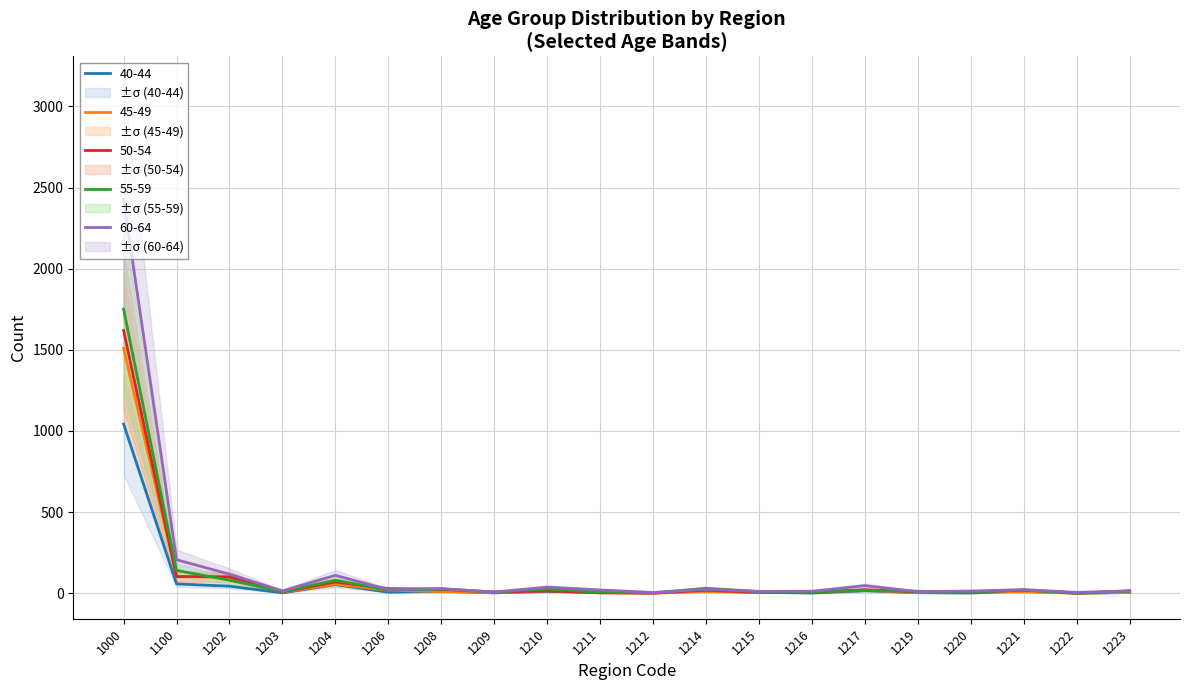

Is it true that 55-59 equals 17 at 1217?

True